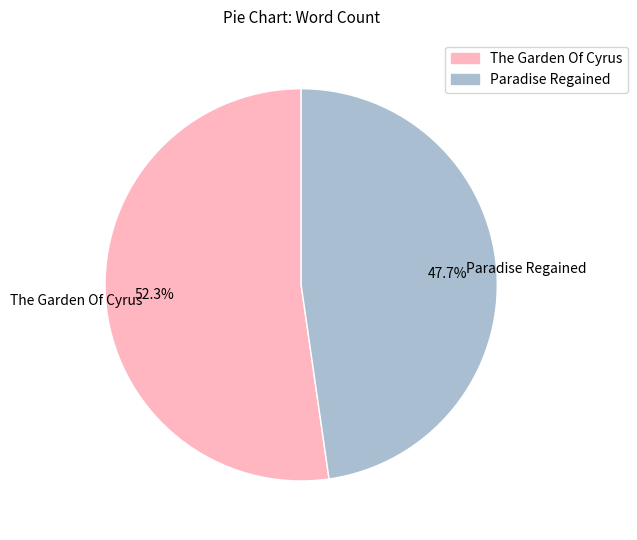

To the nearest percent, what portion does The Garden Of Cyrus represent?

52%